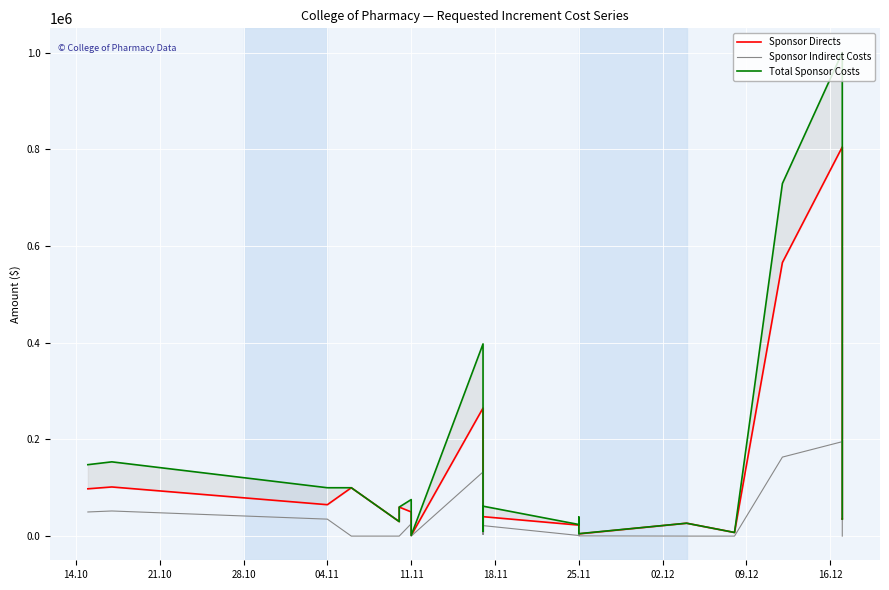

What is the label of the 18th point from the right?

04.11